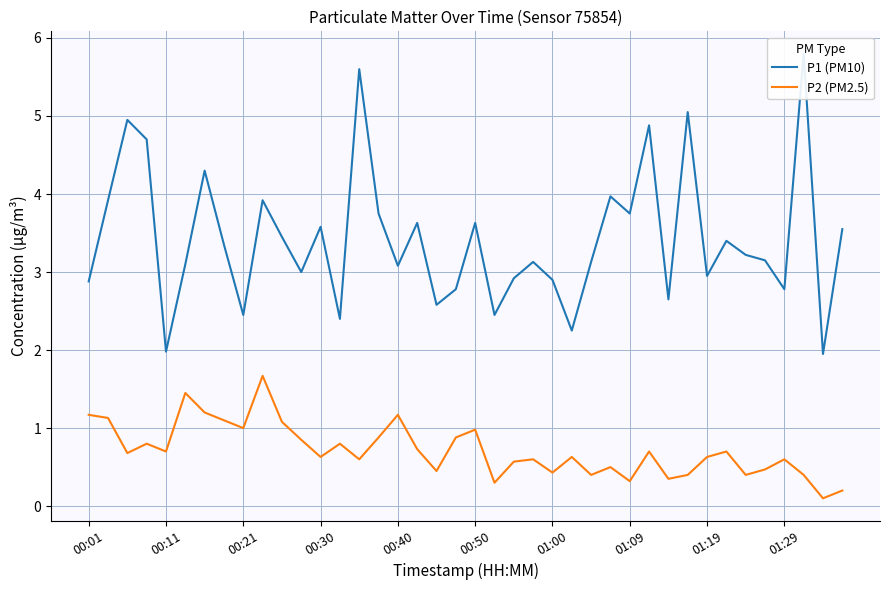

True or false: P1 (PM10) and P2 (PM2.5) cross at least once.

False